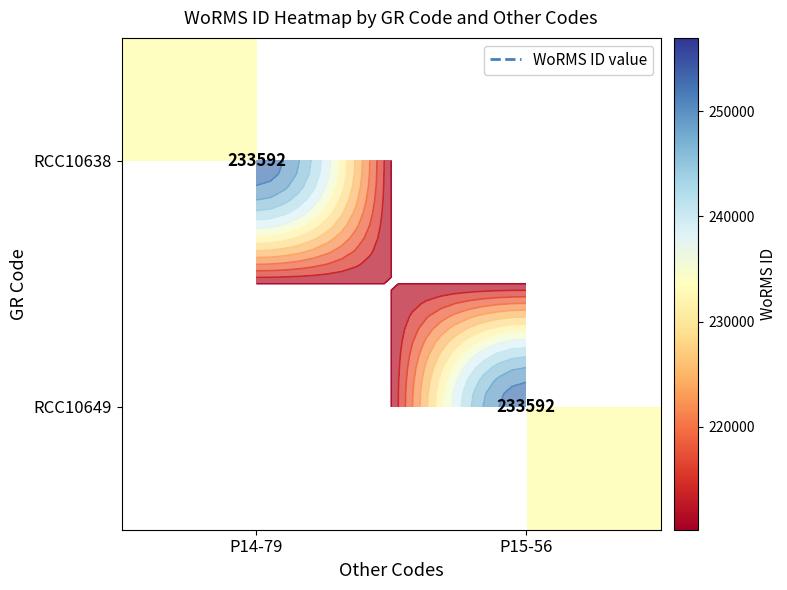

List the series in order of their peak value, lowest first.

RCC10638, RCC10649